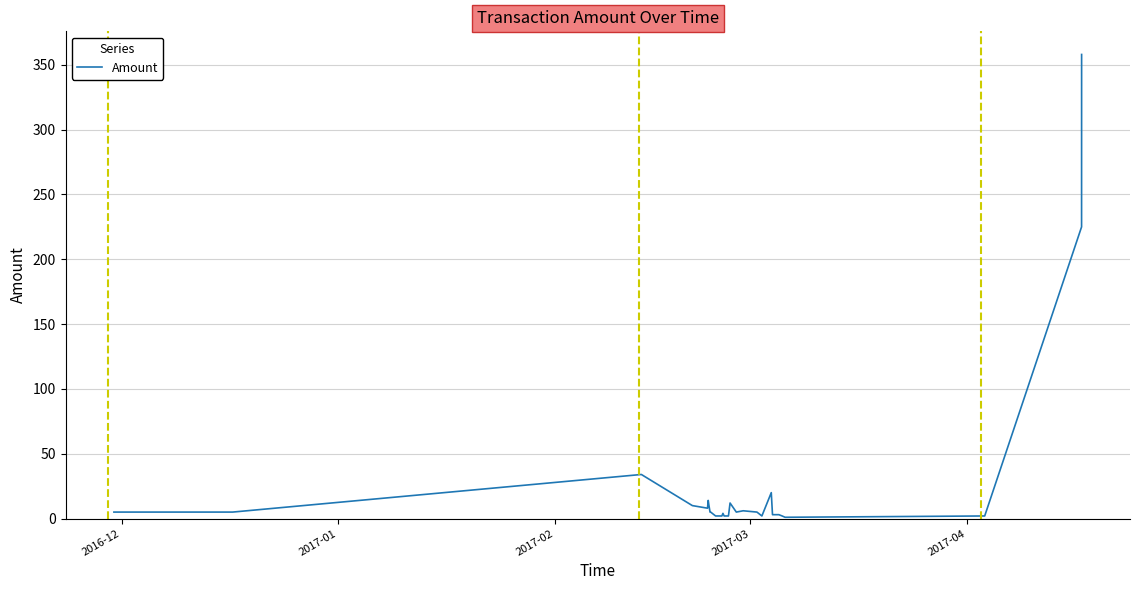

What is the difference between the maximum and minimum values?

357